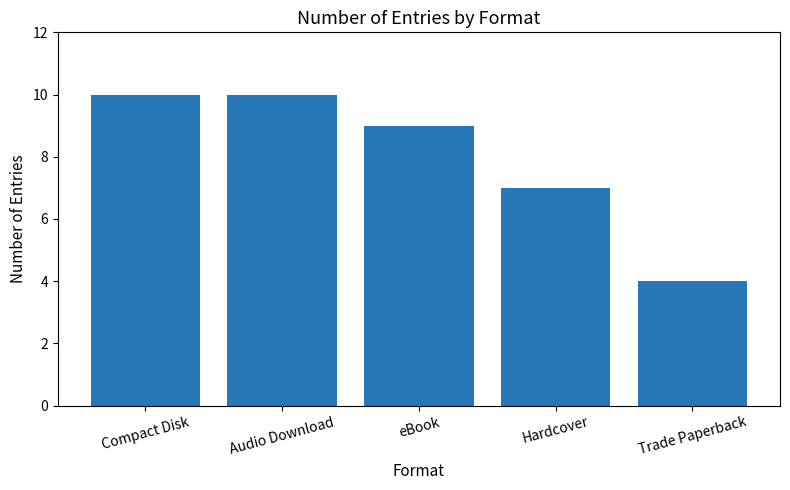

What is the maximum value shown in the chart?

10